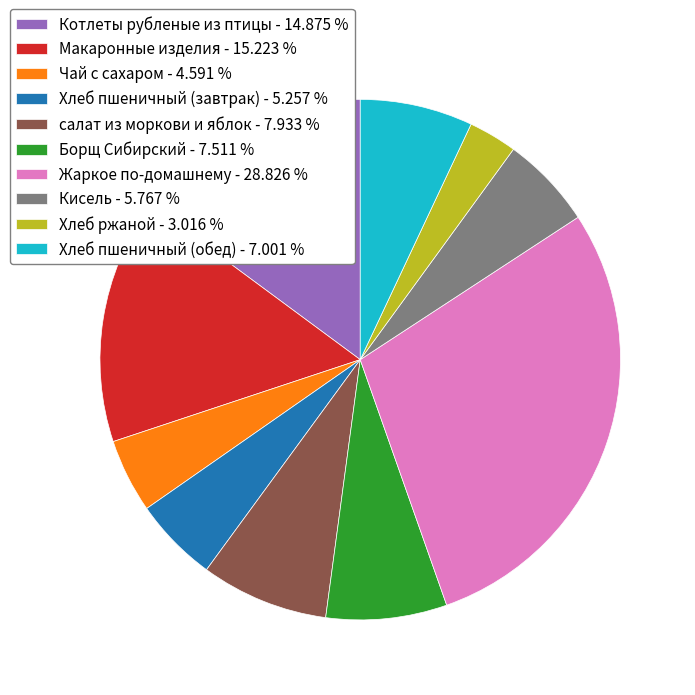

What is the ratio of the value at Чай с сахаром - 4.591 % to the value at Кисель - 5.767 %?

0.8